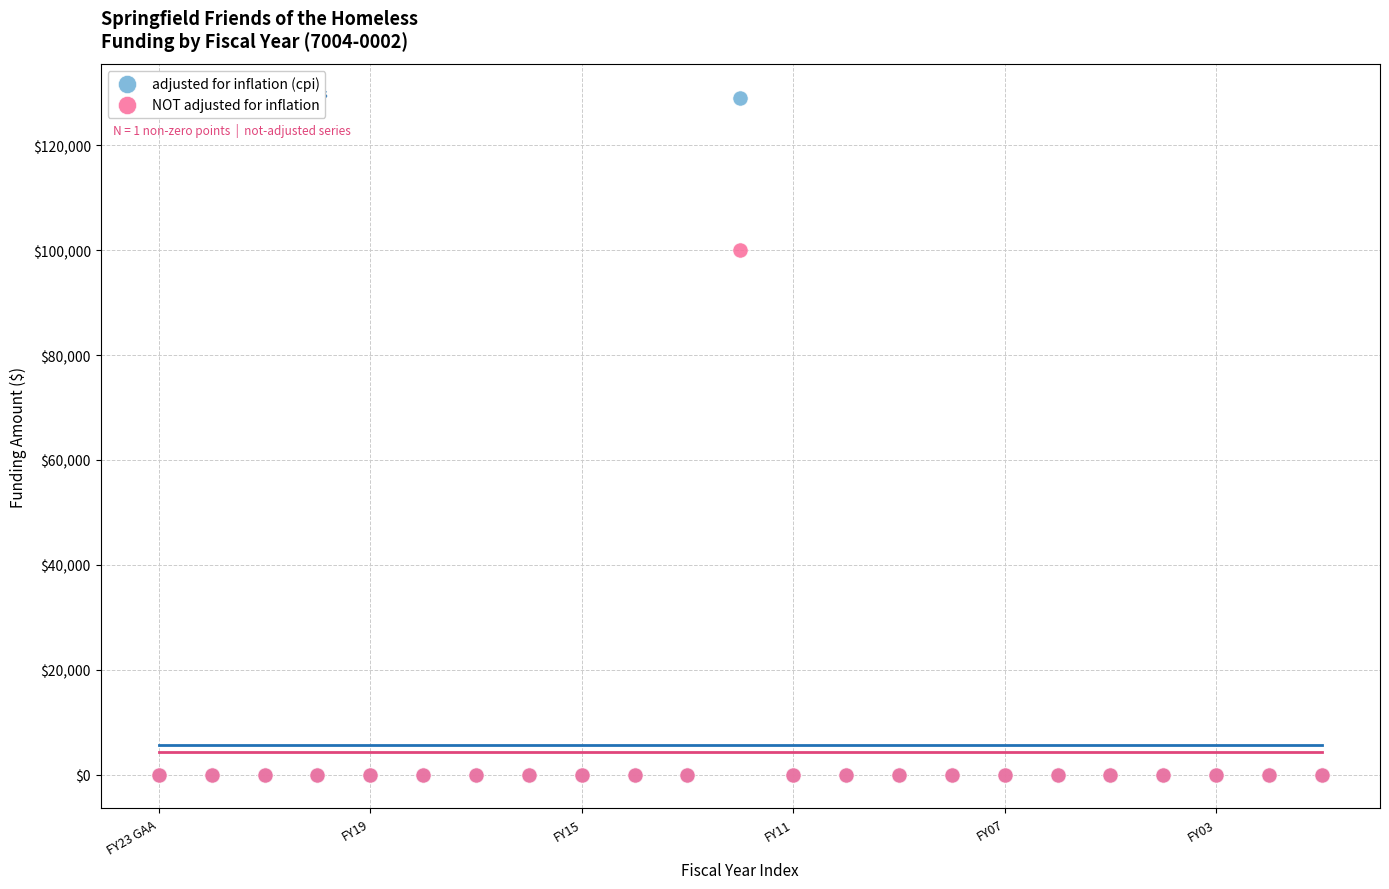

Across all series, what Y value is closest to 64550?

100000